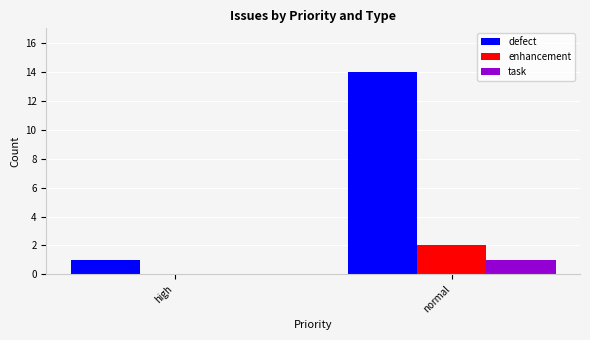

Count the defect values in the range 1 to 14.

2